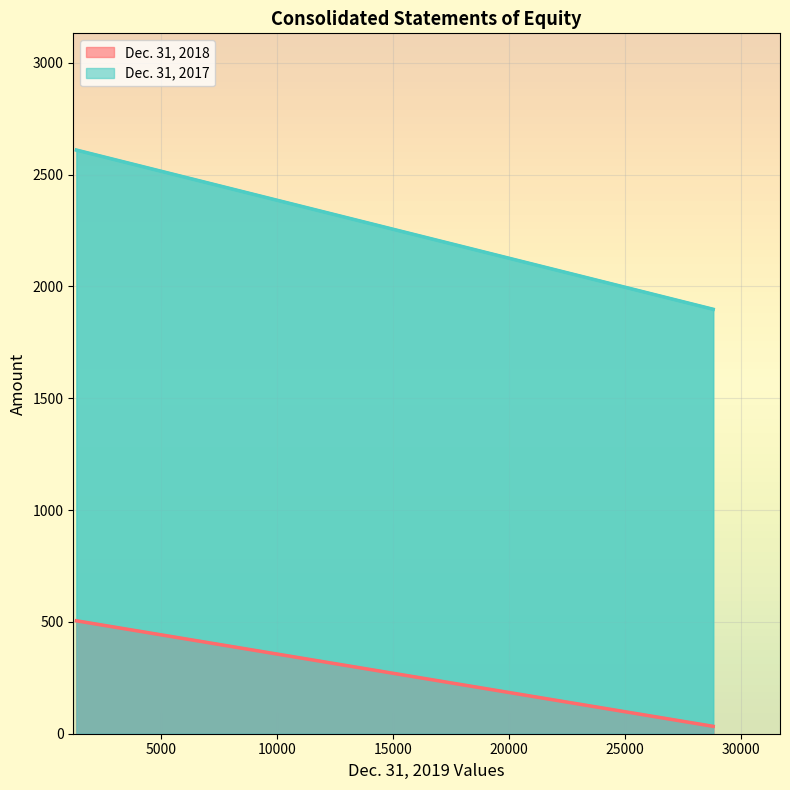

What is the average value of the Dec. 31, 2017 series?

2254